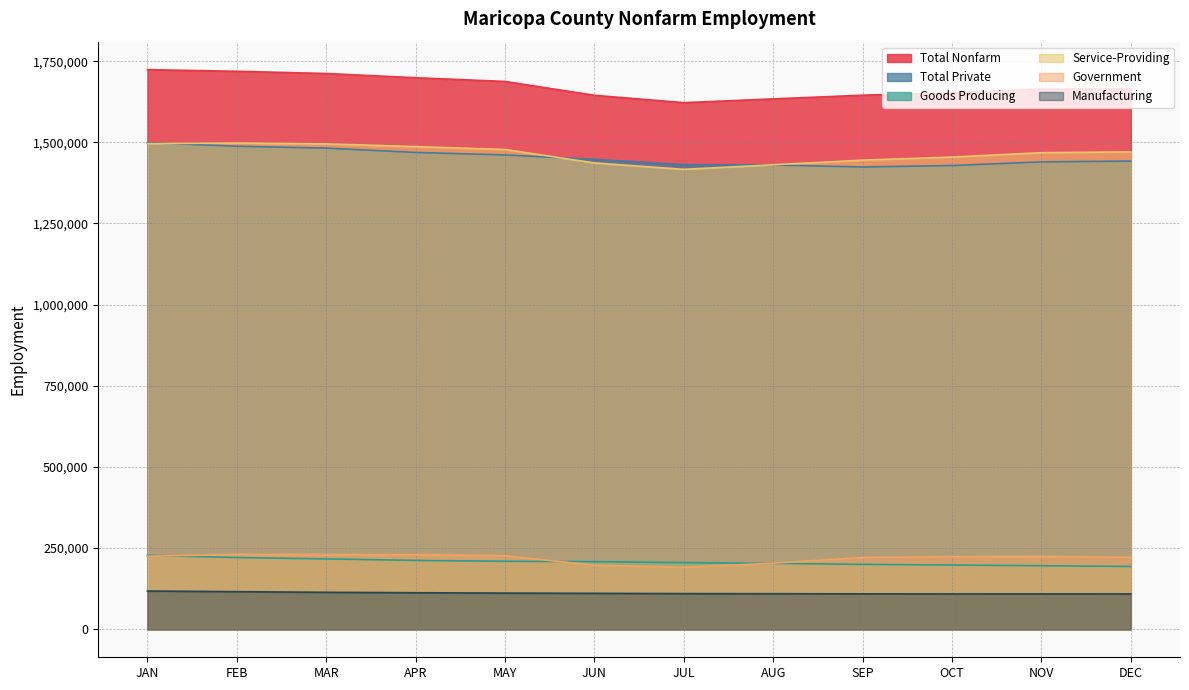

True or false: Goods Producing and Manufacturing intersect in this chart.

False